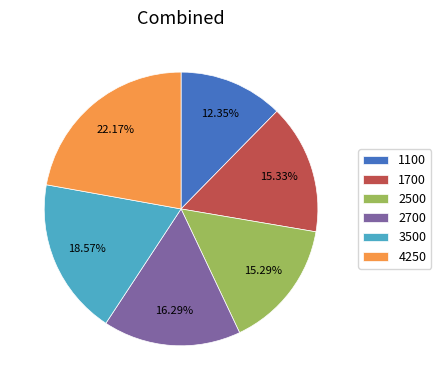

What percentage is the 2700 slice, to the nearest percent?

16%